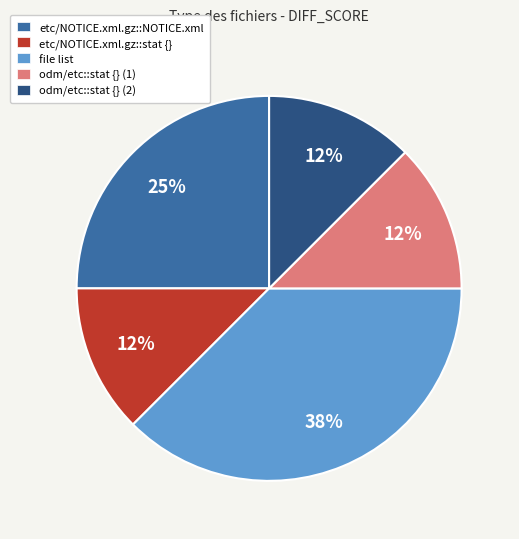

Does odm/etc::stat {} (2) represent more than half of the total?

No